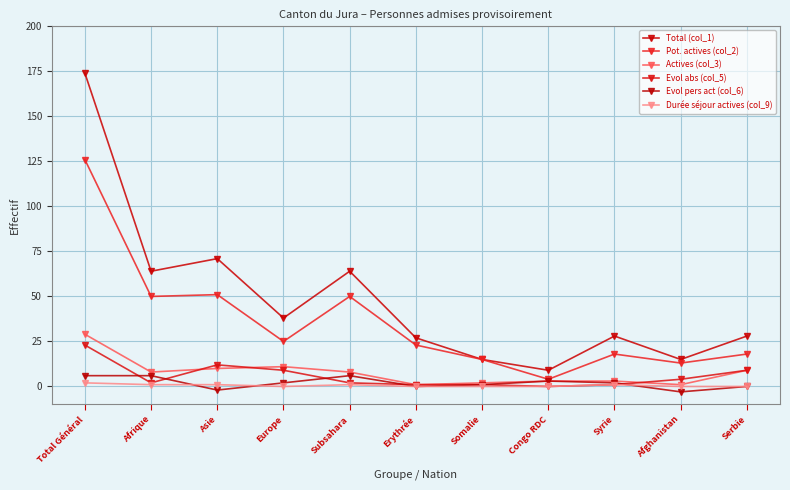

What is the average value of the Durée séjour actives (col_9) series?

1